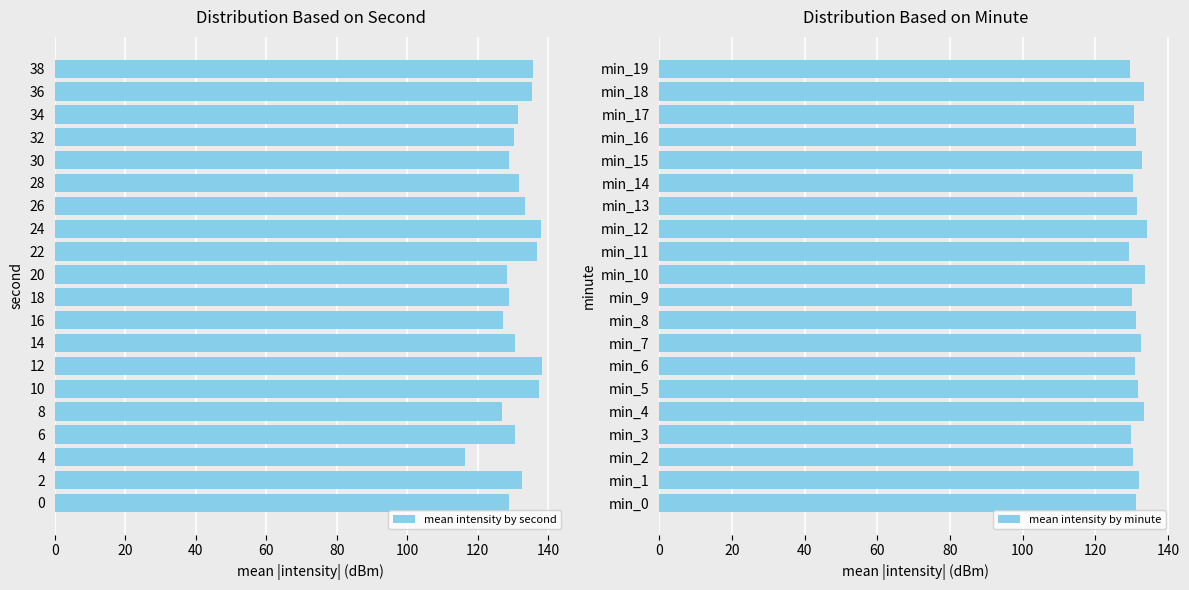

What is the average value of the mean intensity by second series?

131.4